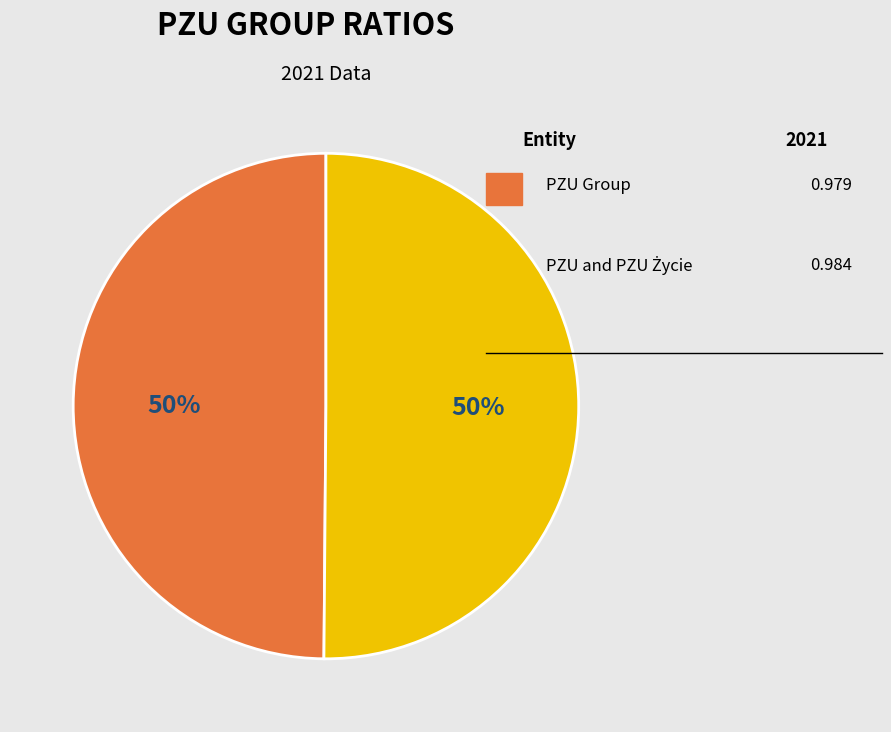

Count the number of slices in the pie.

2